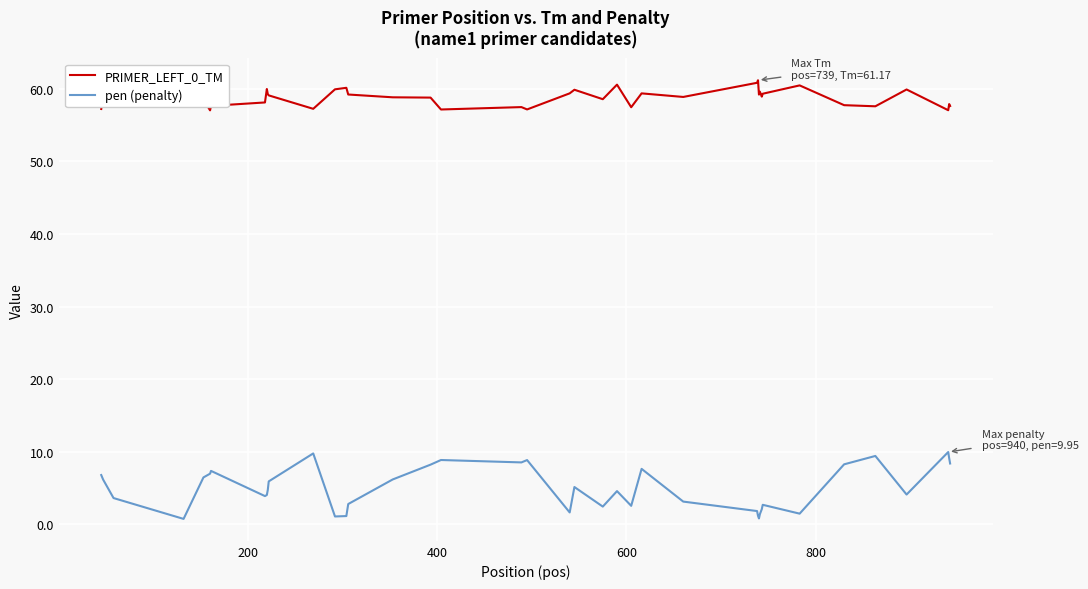

What are all the series names shown in the legend?

PRIMER_LEFT_0_TM, pen (penalty)